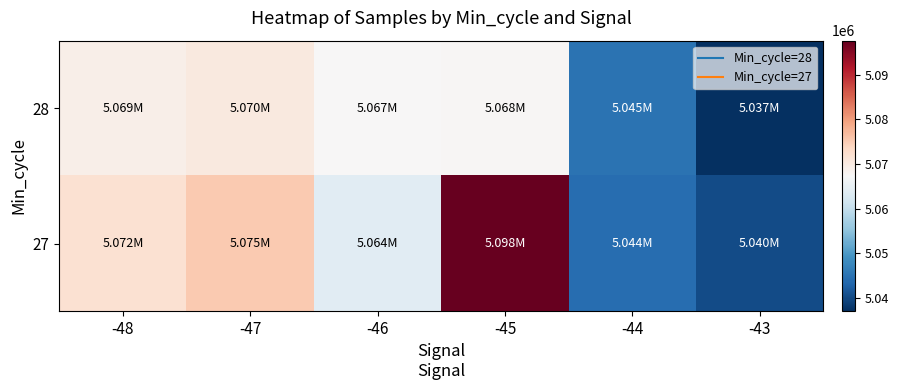

Which has a higher value, -45 or -44?

-45